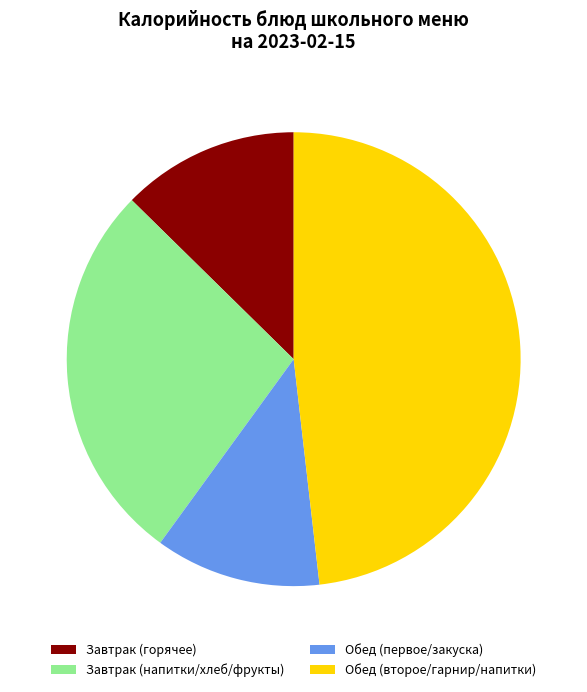

Rank the categories by value from highest to lowest.

Обед (второе/гарнир/напитки), Завтрак (напитки/хлеб/фрукты), Завтрак (горячее), Обед (первое/закуска)